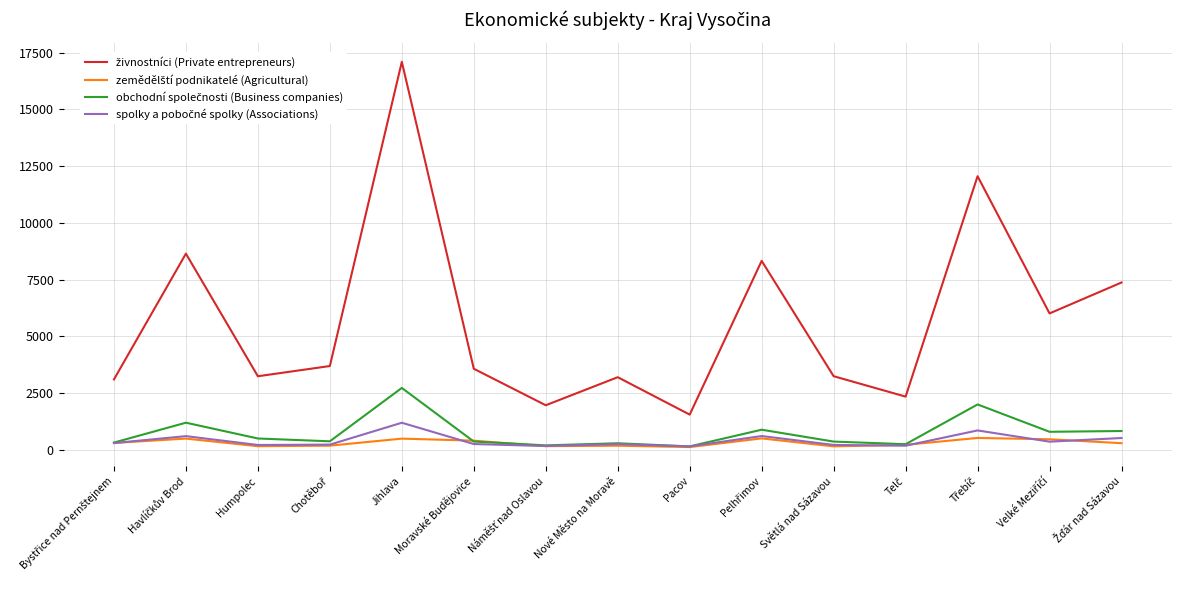

At which category is the sum across all series the highest?

Jihlava